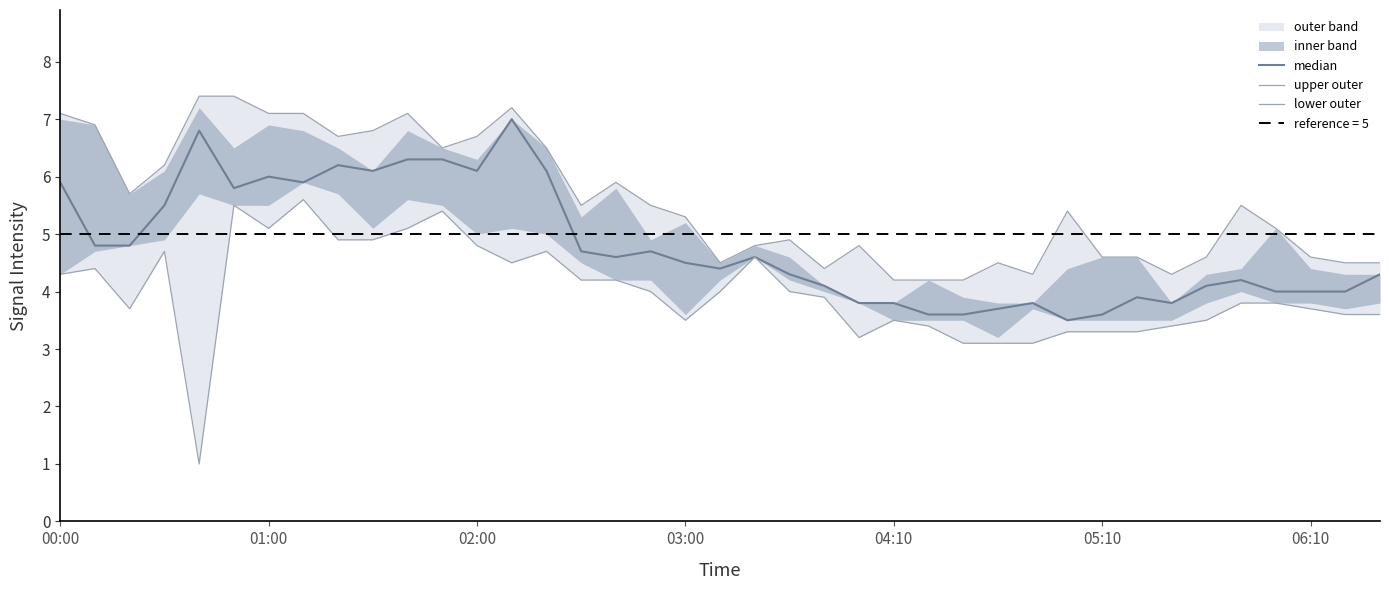

True or false: upper outer has more than 0 points higher than both neighbors.

True